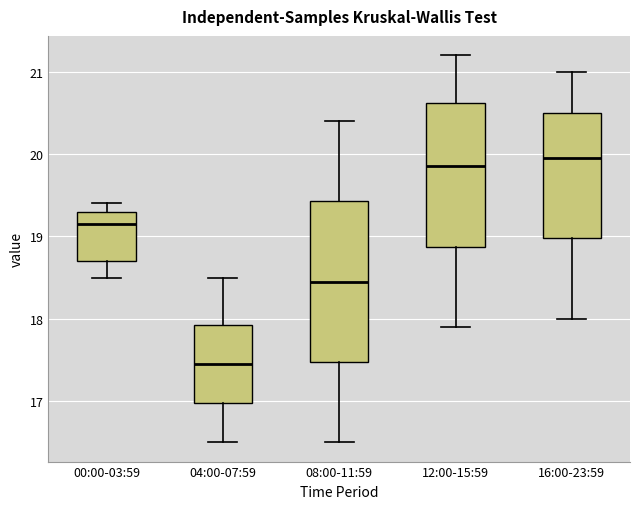

Where does the upper whisker of the box for 16:00-23:59 end on the y-axis? The values are not printed on the chart, so give them approximately, as read against the axis.

21.0